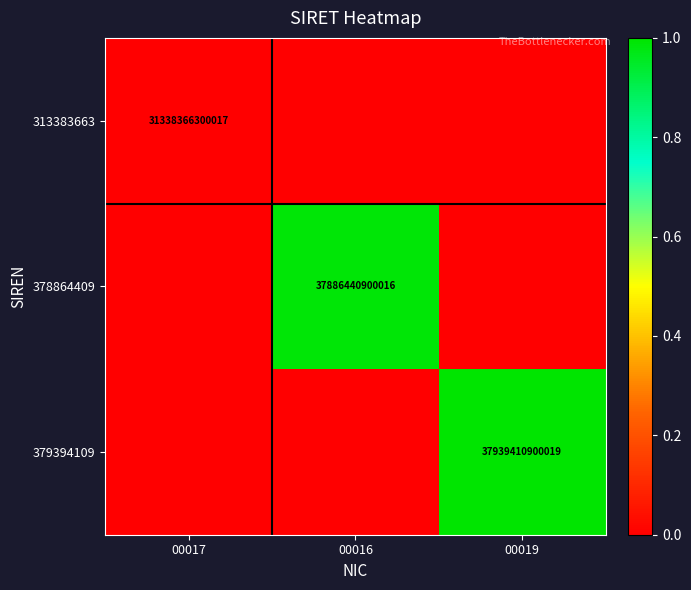

True or false: 379394109 has a value of 37939410900019 at 00019.

True